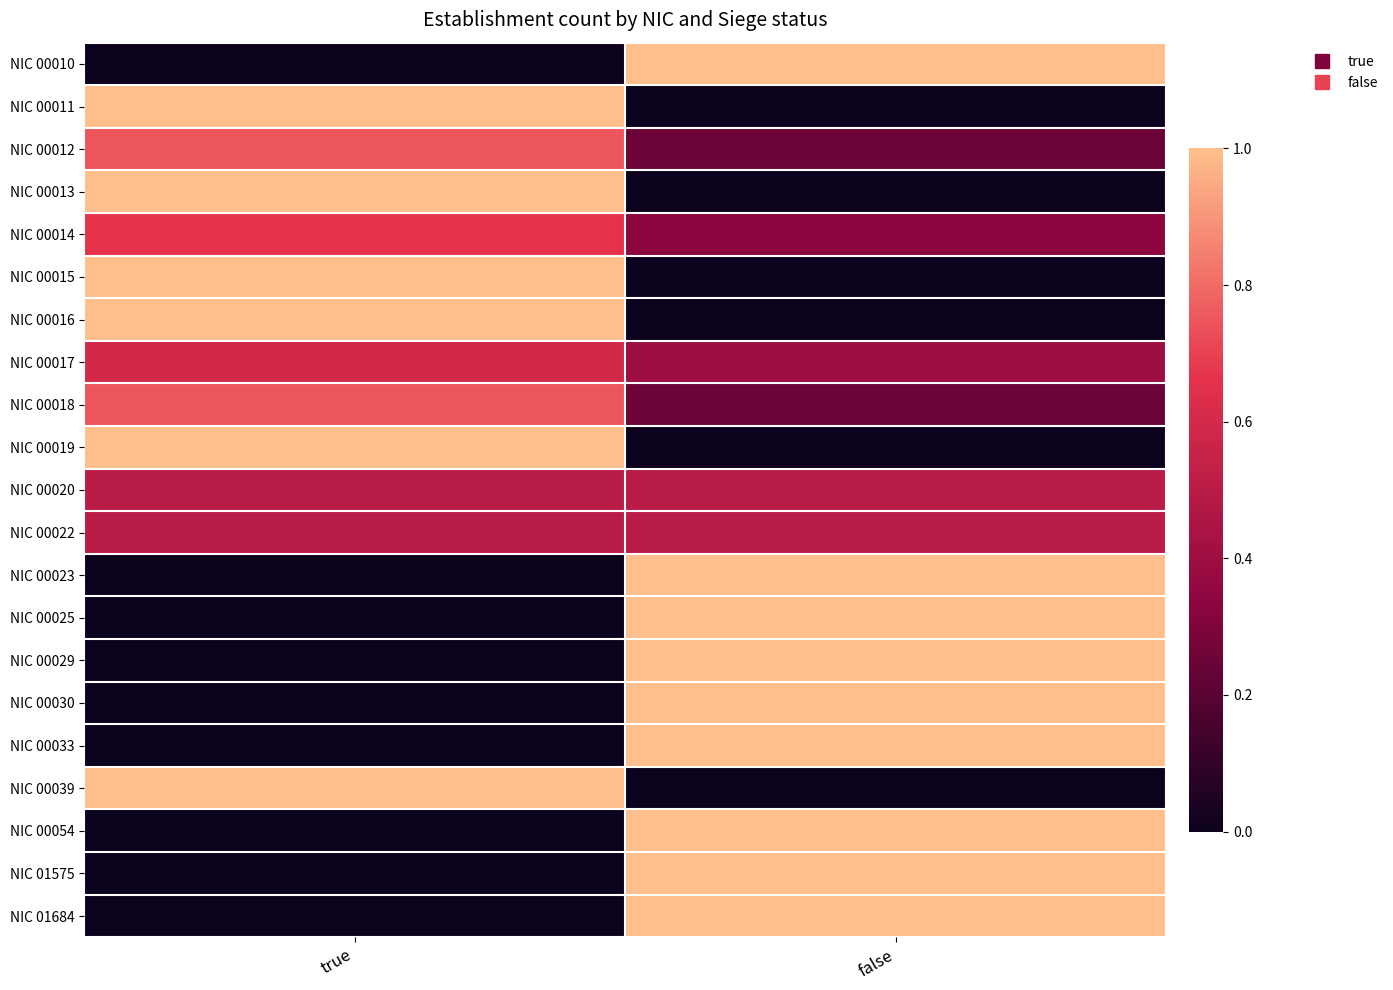

Reading left to right, list all the values displayed in this chart.

NIC 00010: true=0.0	false=1.0
NIC 00011: true=1.0	false=0.0
NIC 00012: true=0.8	false=0.2
NIC 00013: true=1.0	false=0.0
NIC 00014: true=0.7	false=0.3
NIC 00015: true=1.0	false=0.0
NIC 00016: true=1.0	false=0.0
NIC 00017: true=0.6	false=0.4
NIC 00018: true=0.8	false=0.2
NIC 00019: true=1.0	false=0.0
NIC 00020: true=0.5	false=0.5
NIC 00022: true=0.5	false=0.5
NIC 00023: true=0.0	false=1.0
NIC 00025: true=0.0	false=1.0
NIC 00029: true=0.0	false=1.0
NIC 00030: true=0.0	false=1.0
NIC 00033: true=0.0	false=1.0
NIC 00039: true=1.0	false=0.0
NIC 00054: true=0.0	false=1.0
NIC 01575: true=0.0	false=1.0
NIC 01684: true=0.0	false=1.0